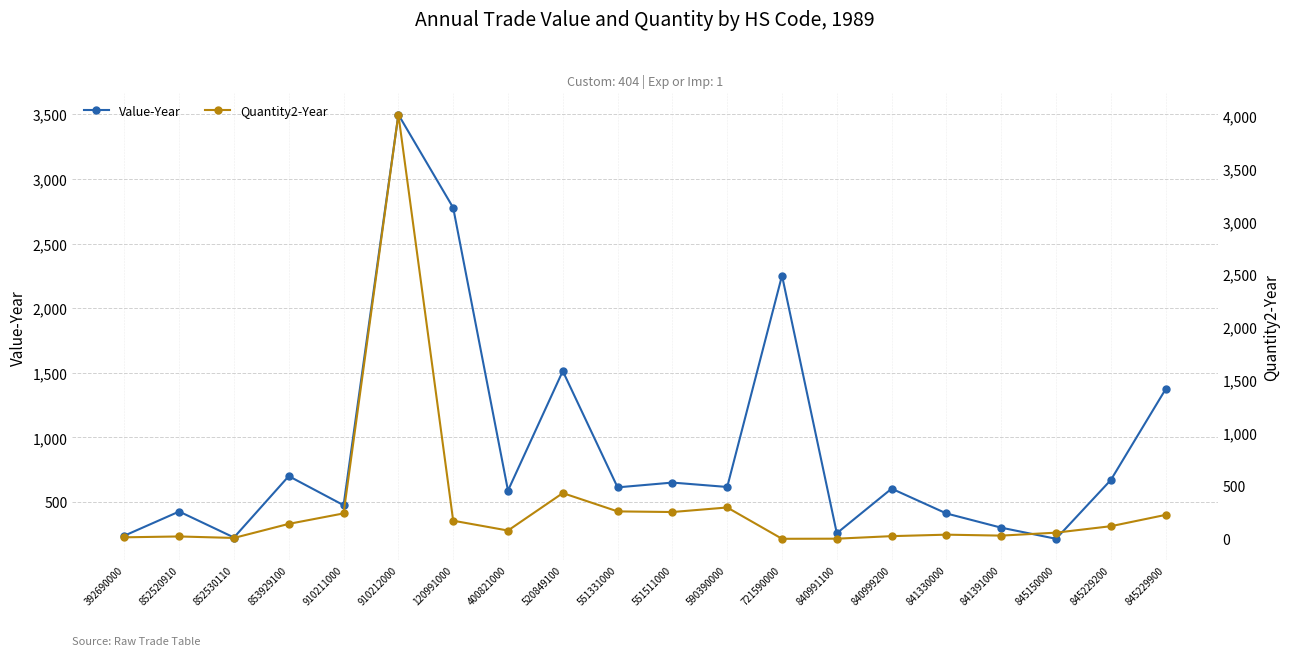

After their last crossing, which series has the higher values: Value-Year or Quantity2-Year?

Value-Year